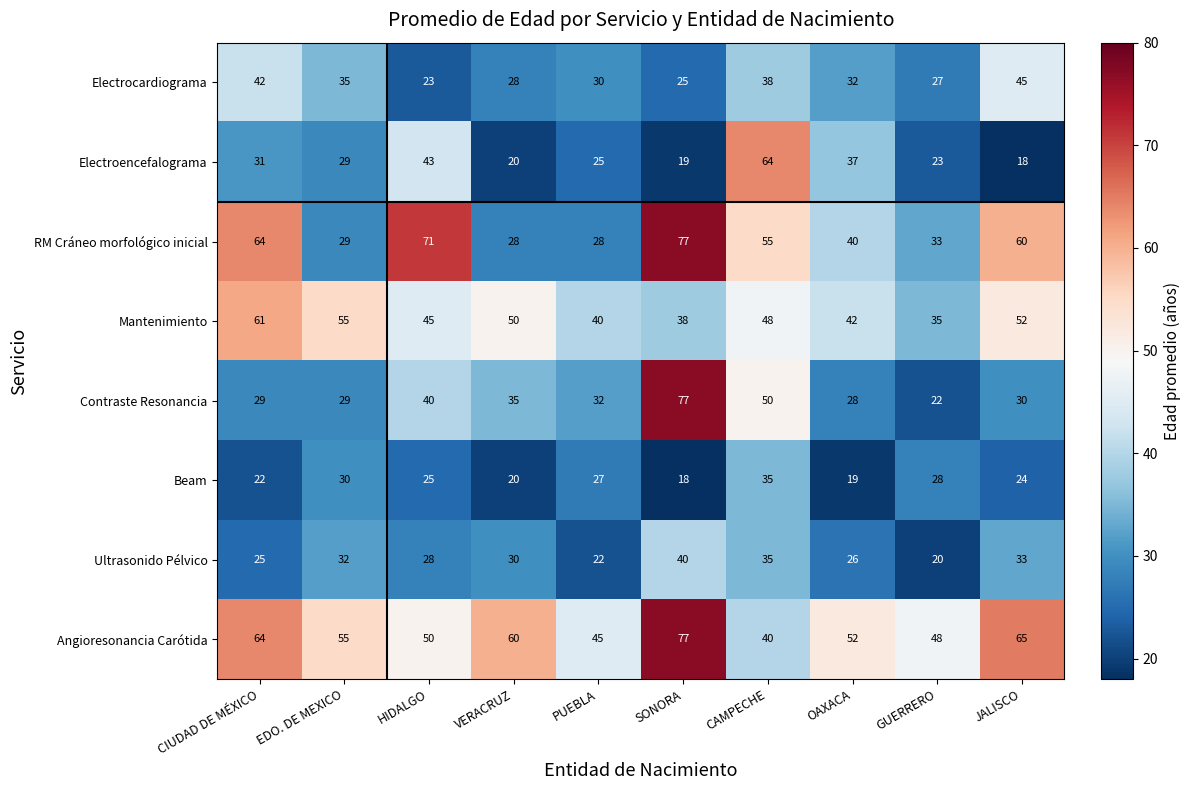

True or false: RM Cráneo morfológico inicial has a value of 95 at HIDALGO.

False